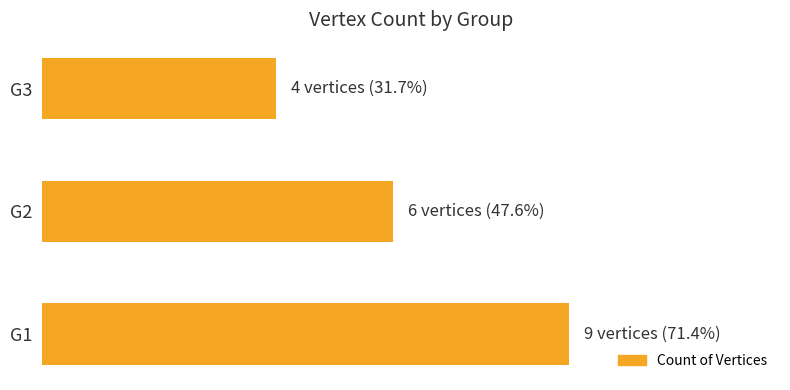

Count the values in the range 4 to 9.

3